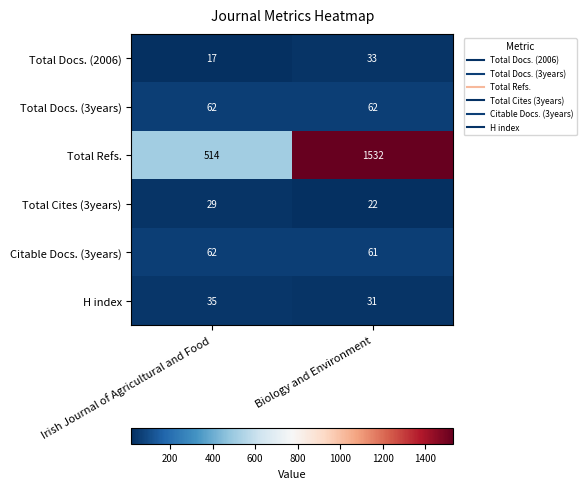

Count the number of categories in the chart.

2